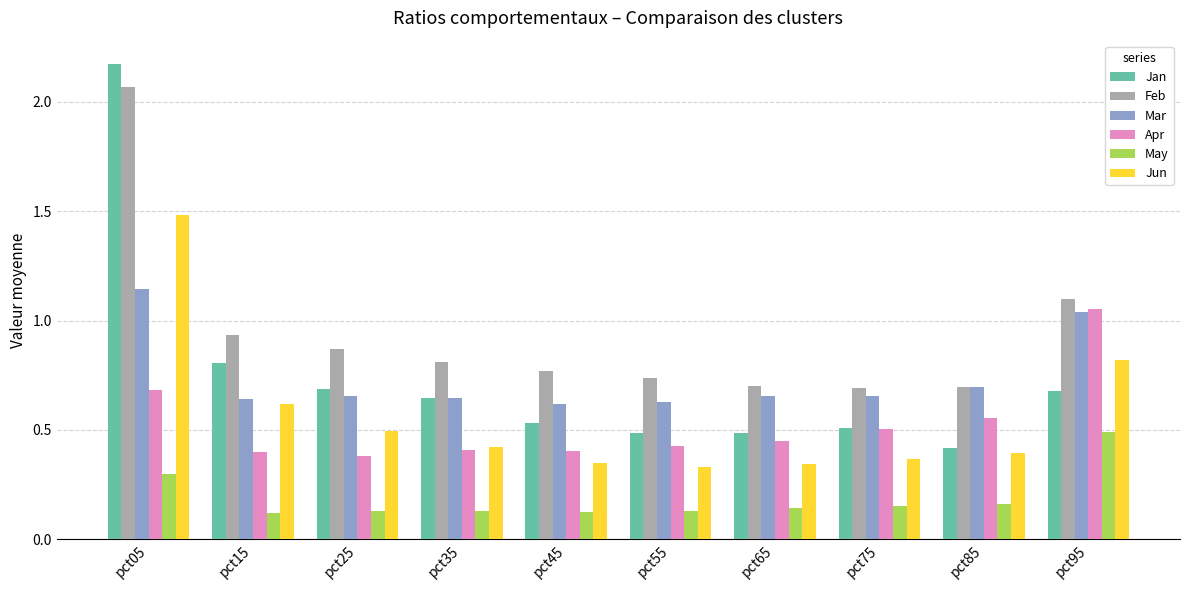

Which series changed the most between pct15 and pct25?

Jun